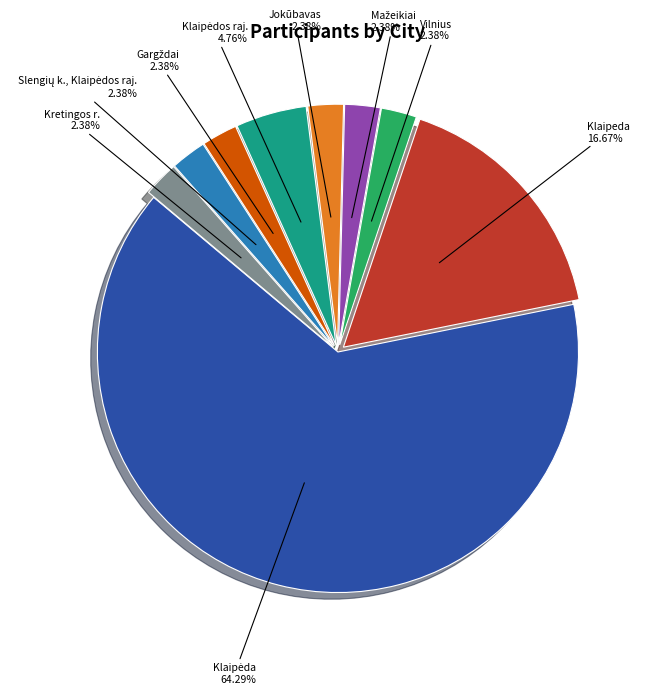

Does any single category account for the majority?

Yes